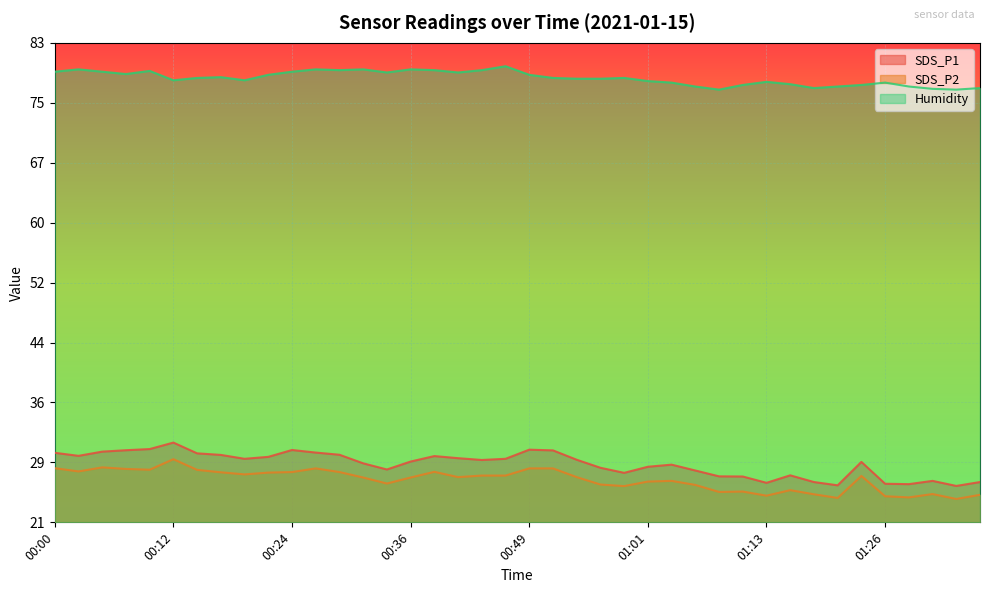

What is the average value of the Humidity series?

78.1